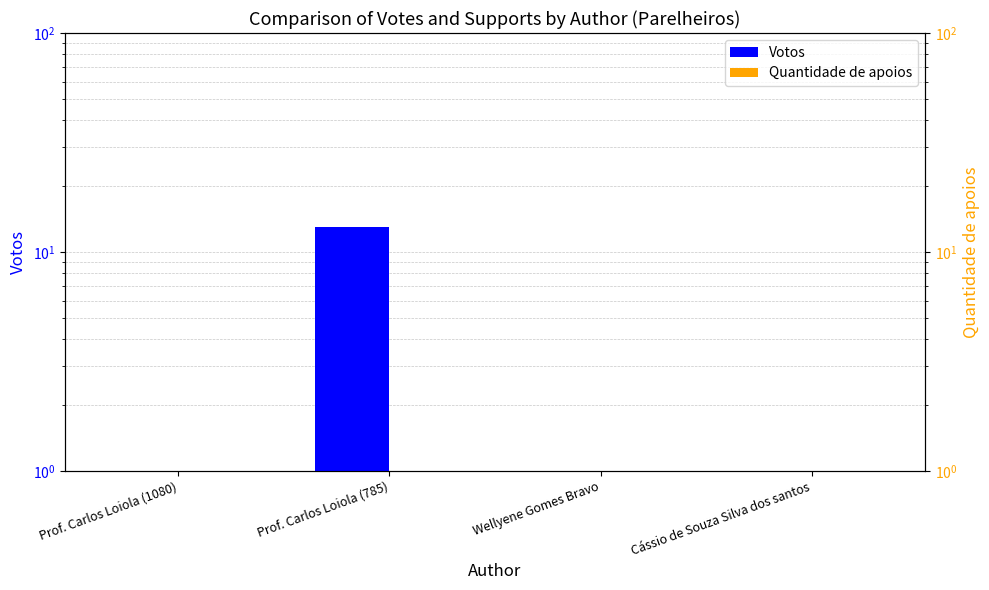

Reading right to left, list all the values displayed in this chart.

Votos: 1	1	13	1
Quantidade de apoios: 1	1	1	1